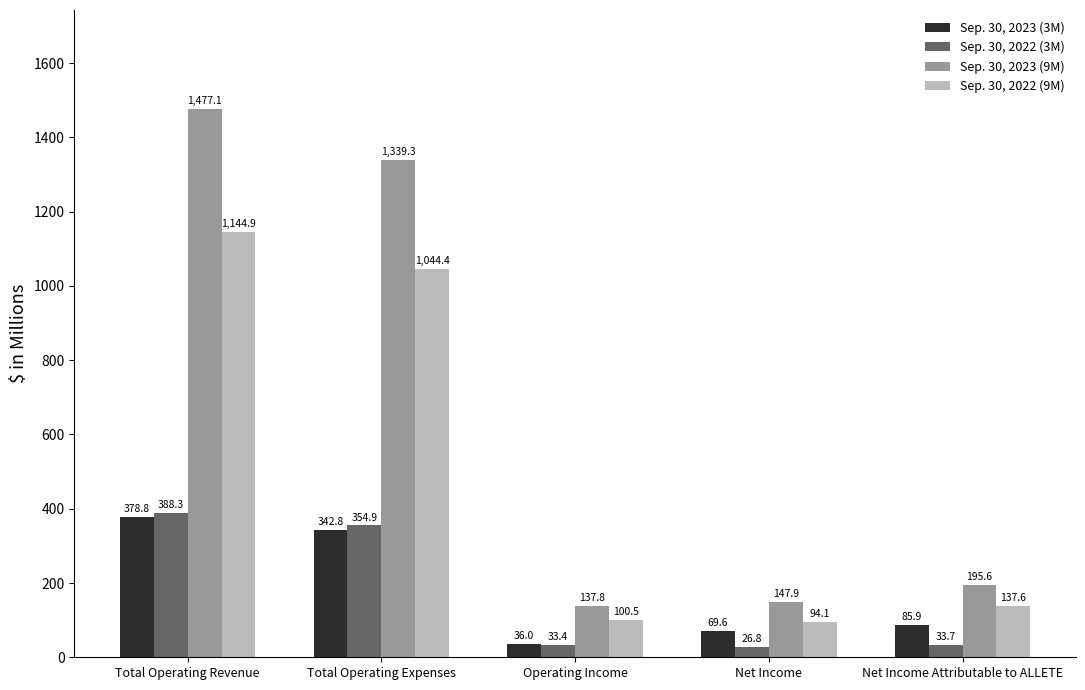

What is the label of the 1st bar from the left?

Total Operating Revenue